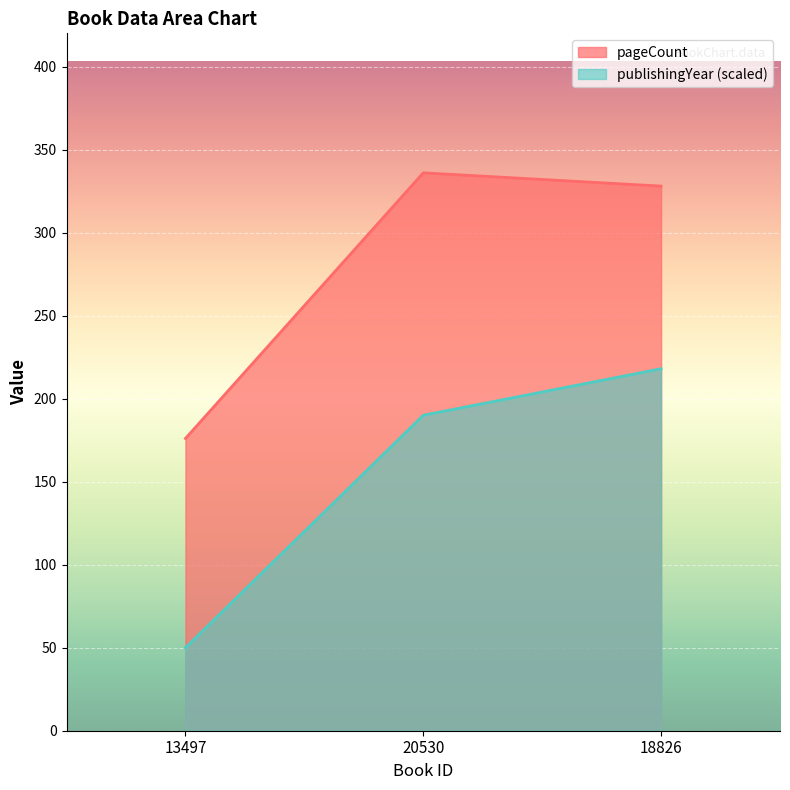

Where is pageCount nearest to the value 256?

18826